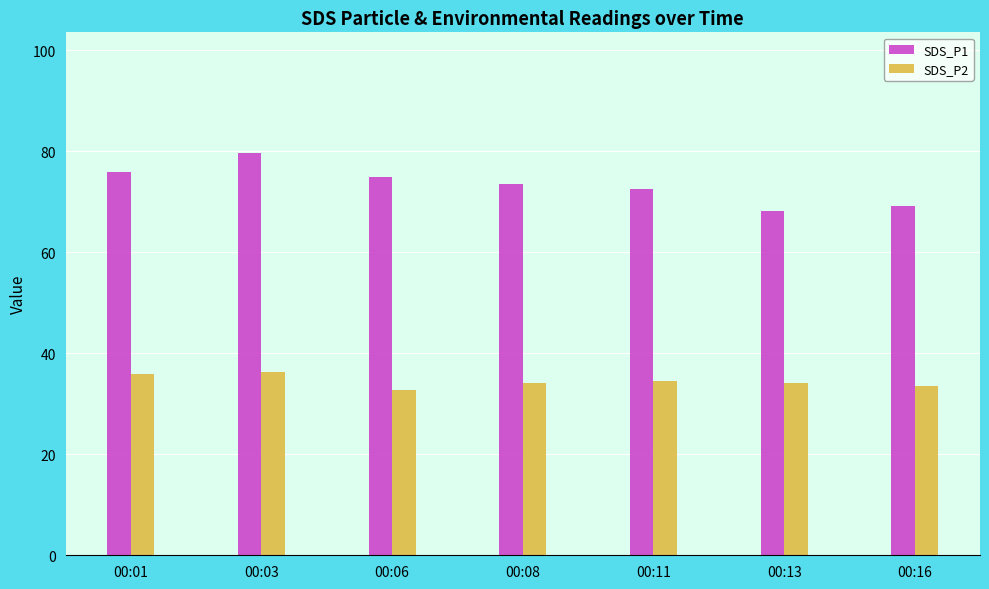

At 00:08, list the series in order from smallest to largest.

SDS_P2, SDS_P1